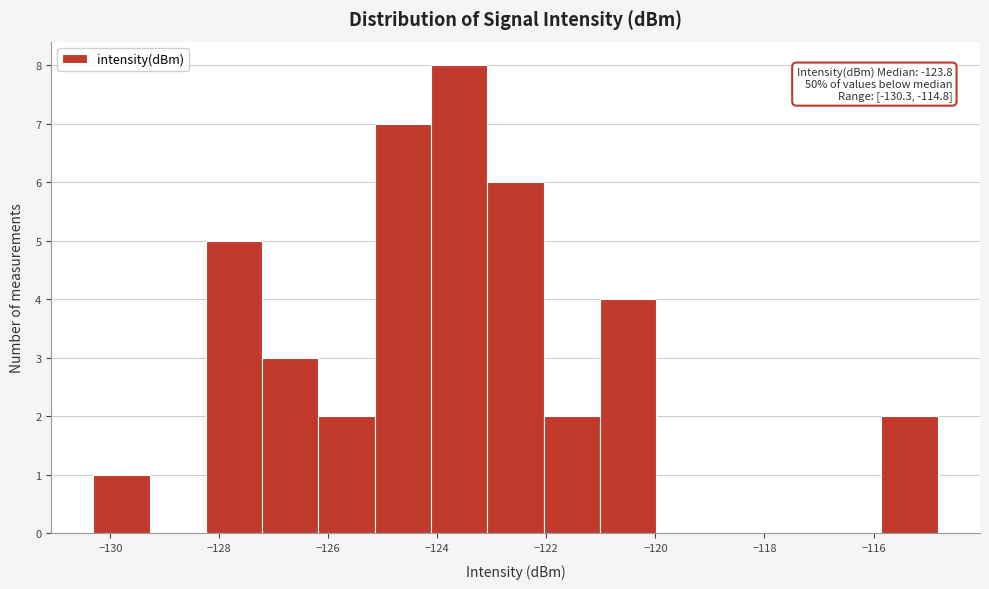

Over which range of the x-axis is the bar tallest?

-124.2 to -123.0